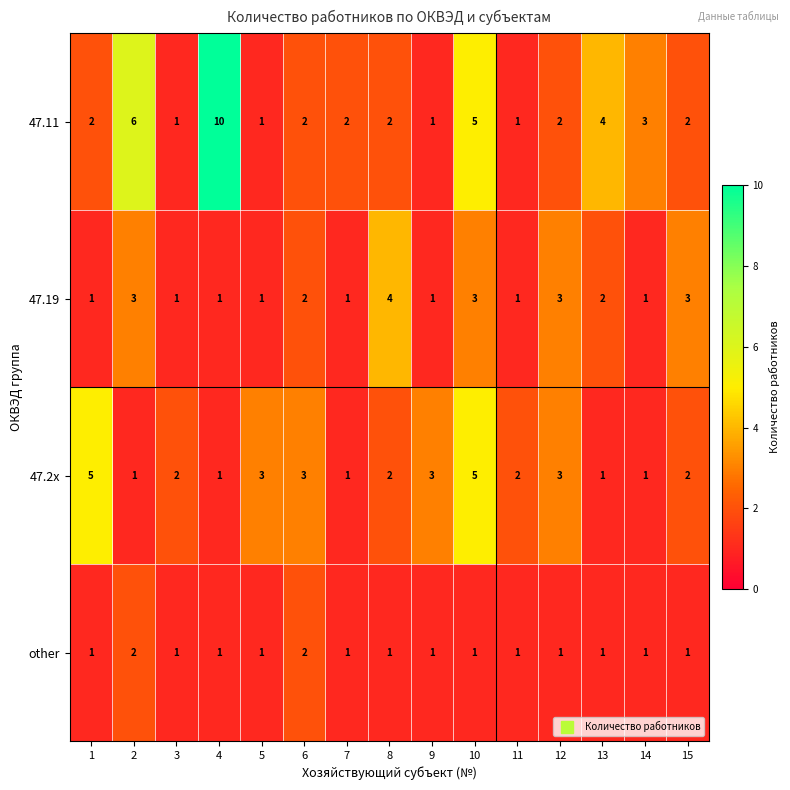

Which category has the highest value in the 47.11 series?

4